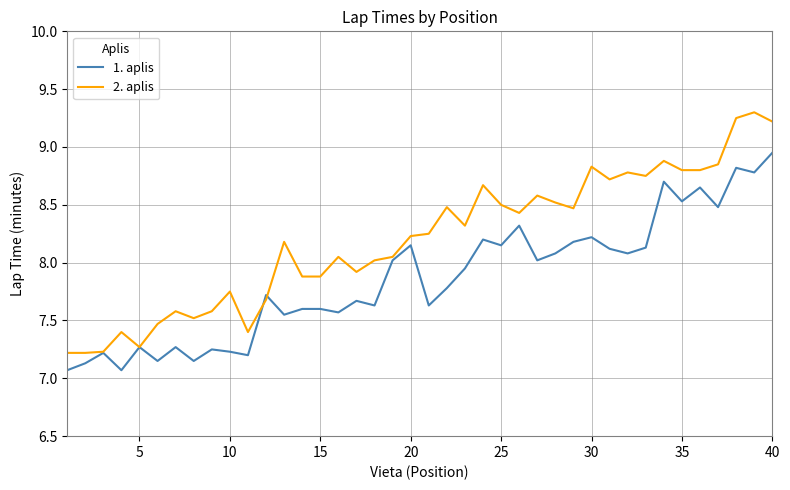

What is the maximum value shown in the chart?

9.3